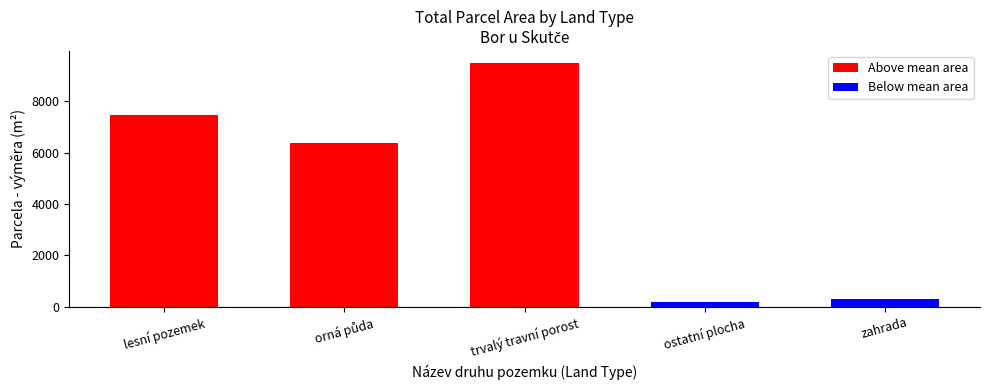

What is the maximum value shown in the chart?

9484